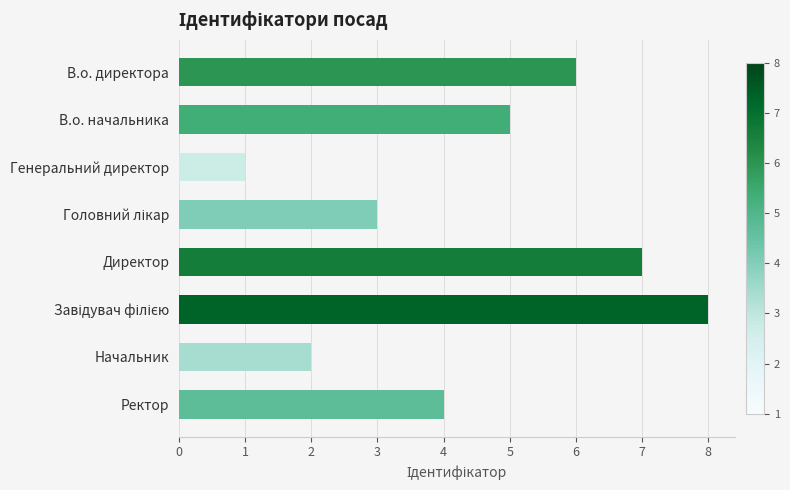

How many data points are less than 5?

4